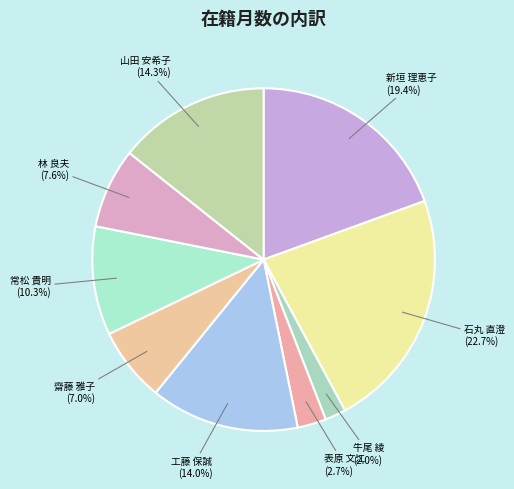

What is the largest slice in the pie chart?

石丸 直澄